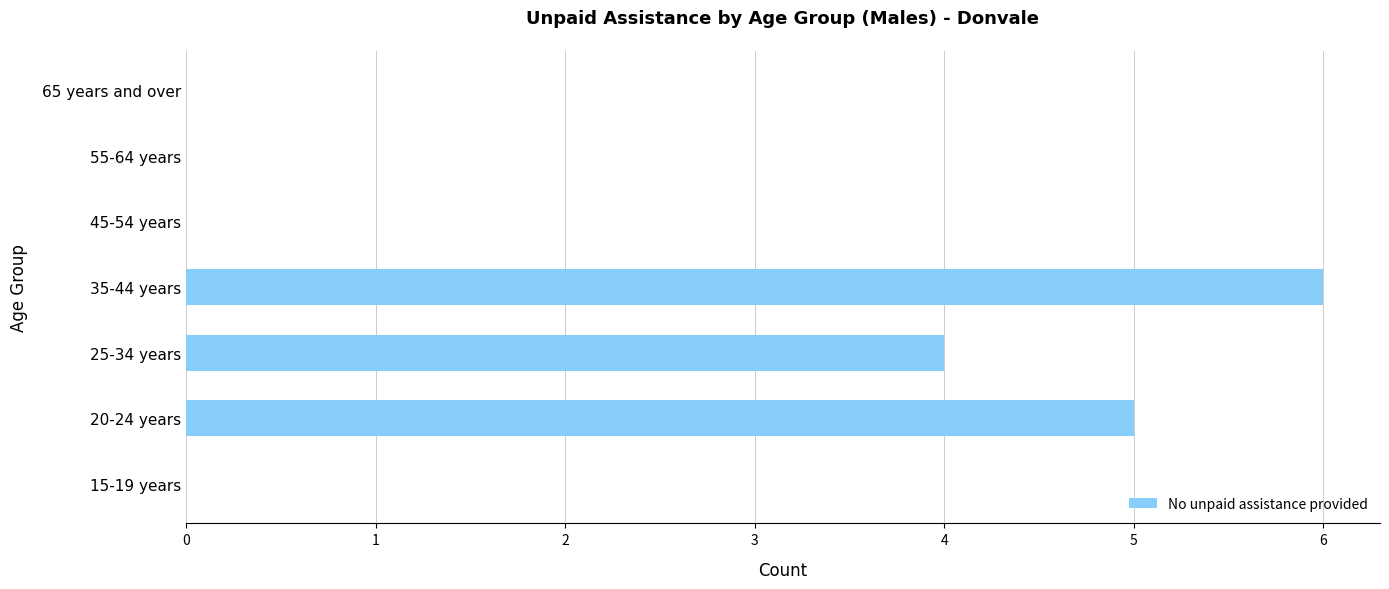

What is the change in value from 35-44 years to 65 years and over?

-6